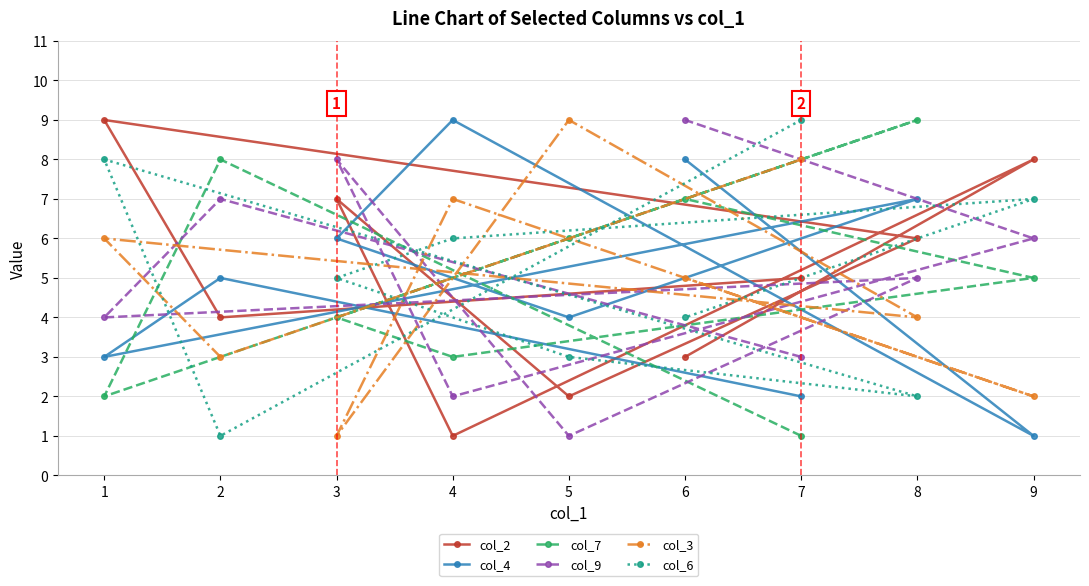

What is the sum of the col_3 values at 9 and 4?

9